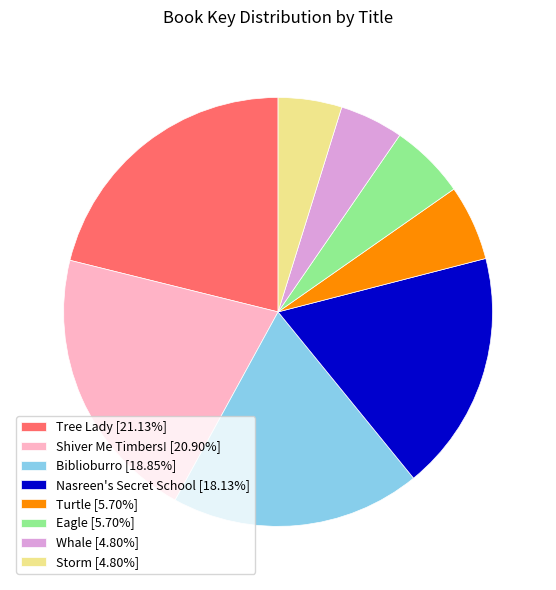

Does Whale [4.80%] account for over 50% of the chart?

No